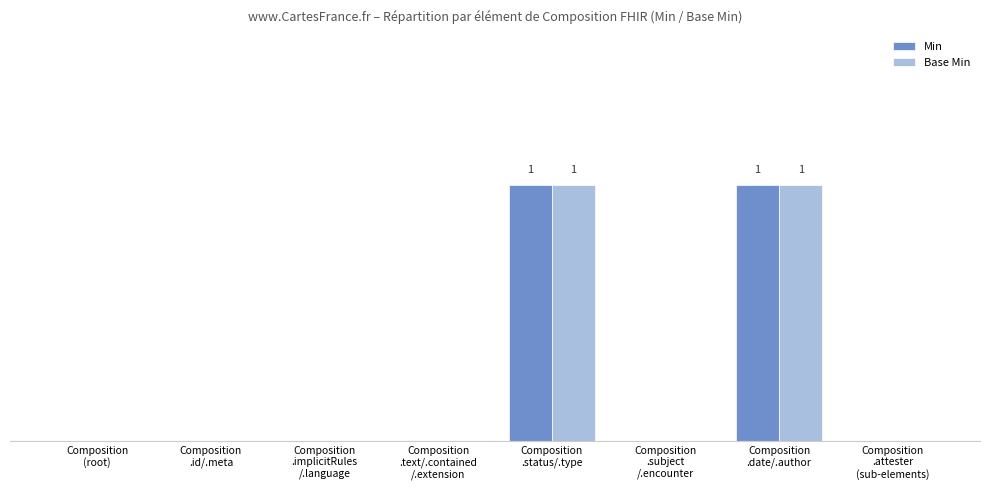

Reading left to right, transcribe all the data shown in this chart.

Min: Composition
(root)=0	Composition
.id/.meta=0	Composition
.implicitRules
/.language=0	Composition
.text/.contained
/.extension=0	Composition
.status/.type=1	Composition
.subject
/.encounter=0	Composition
.date/.author=1	Composition
.attester
(sub-elements)=0
Base Min: Composition
(root)=0	Composition
.id/.meta=0	Composition
.implicitRules
/.language=0	Composition
.text/.contained
/.extension=0	Composition
.status/.type=1	Composition
.subject
/.encounter=0	Composition
.date/.author=1	Composition
.attester
(sub-elements)=0